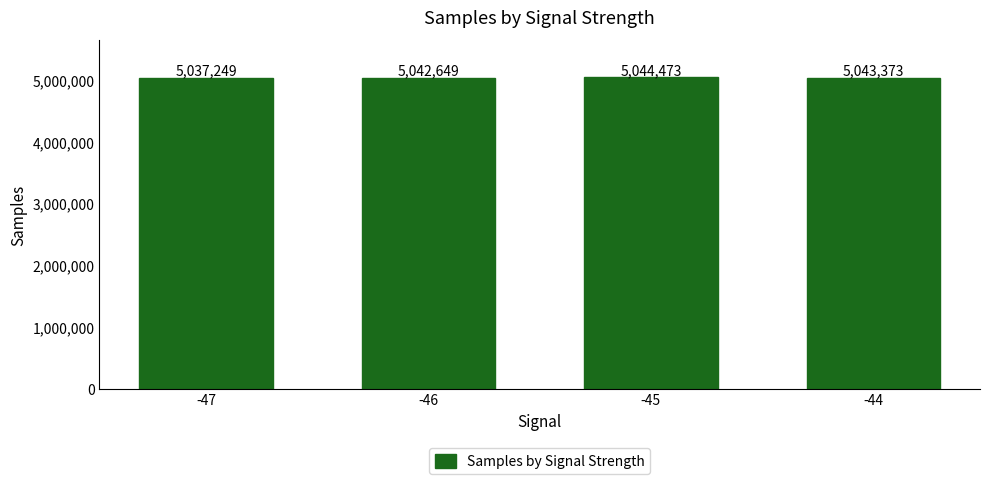

True or false: the data shows 5042648.8 at -46.

True